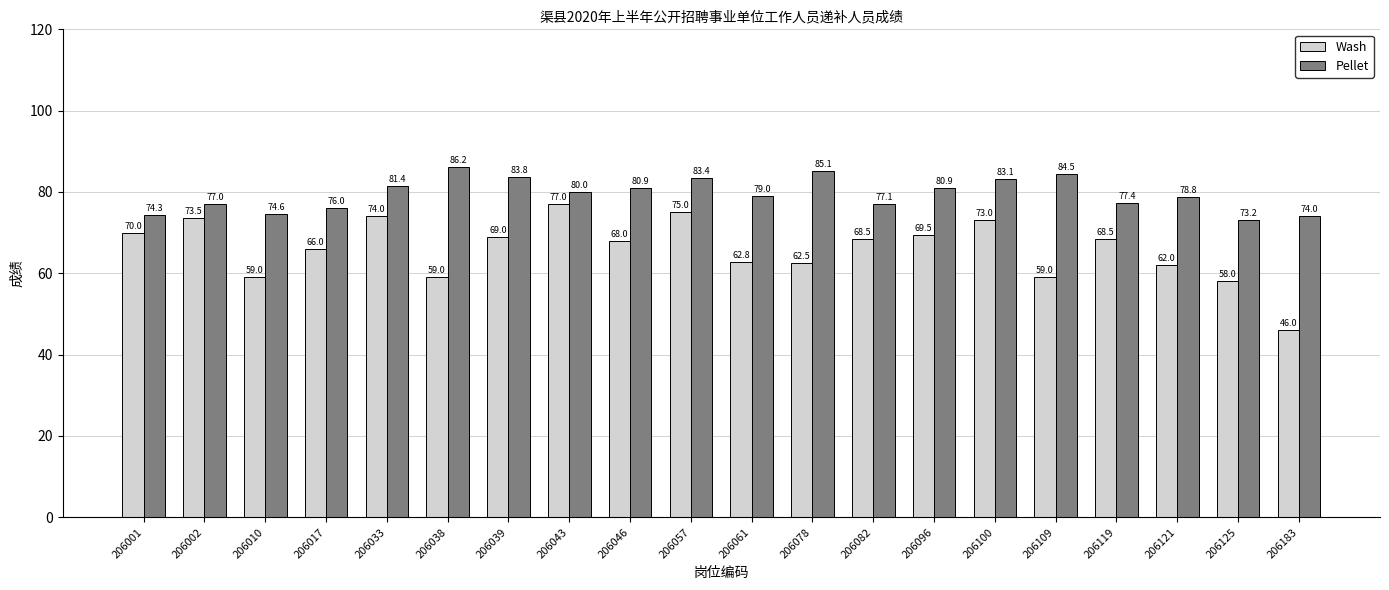

What is the difference between the maximum and minimum values in the Wash series?

31.0